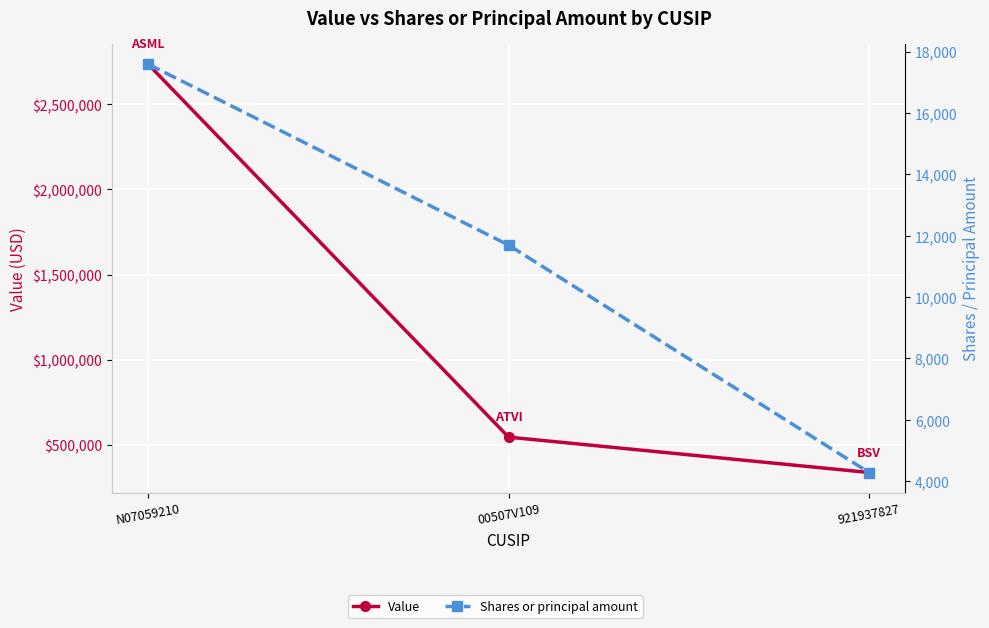

List the series in order of their overall mean, highest first.

Value, Shares or principal amount